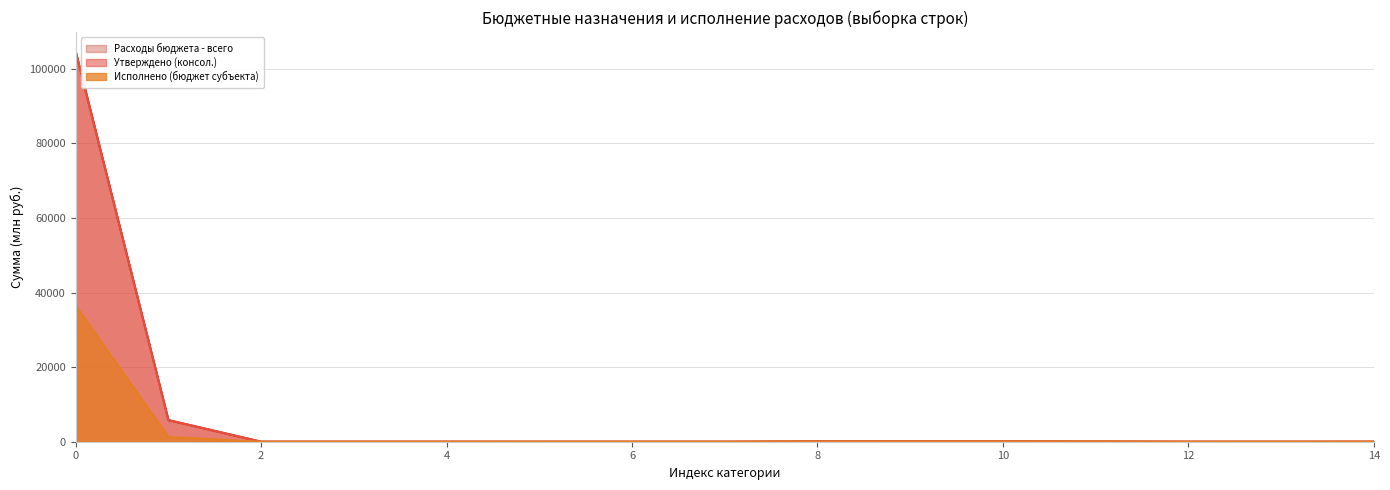

What are all the series names shown in the legend?

Расходы бюджета - всего, Утверждено (консол.), Исполнено (бюджет субъекта)